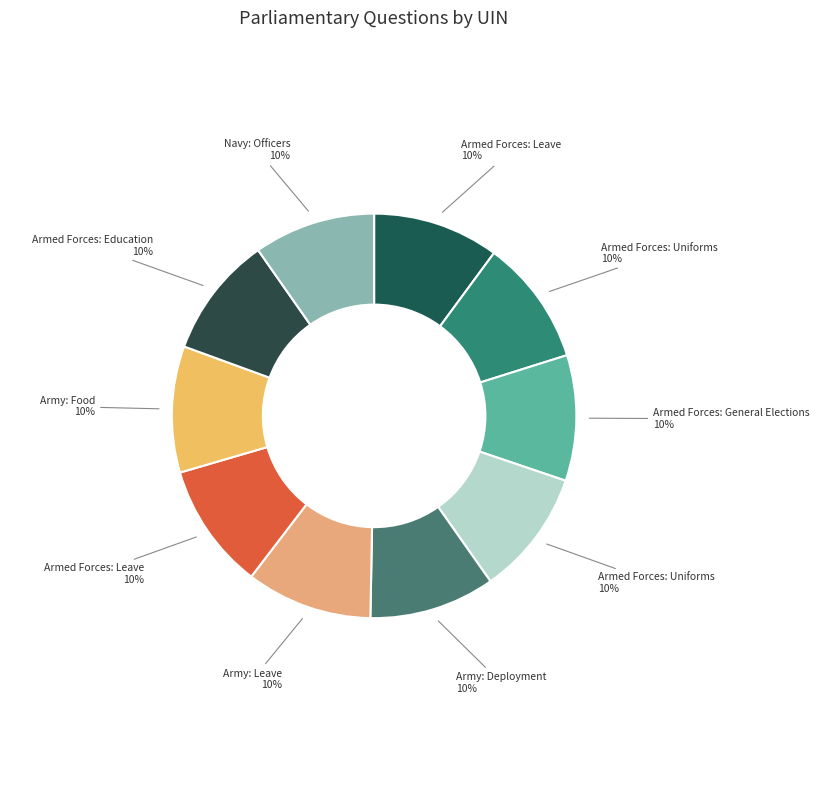

Count the number of slices in the pie.

10